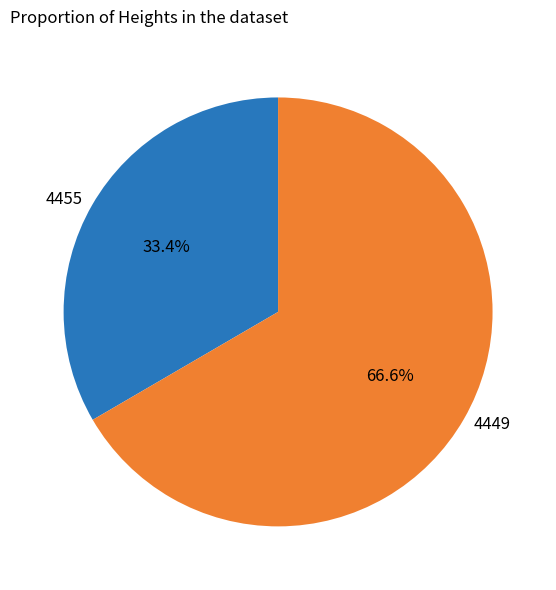

Does 4455 represent more than half of the total?

No